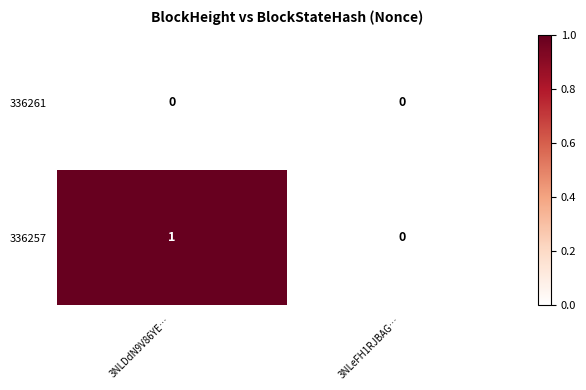

Which series changed the most between 3NLDdN9V86YE… and 3NLeFH1RJBAG…?

336257